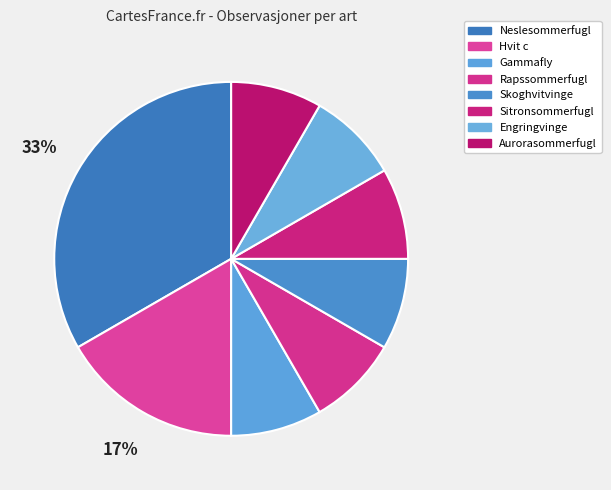

To the nearest percent, what portion does Engringvinge represent?

8%